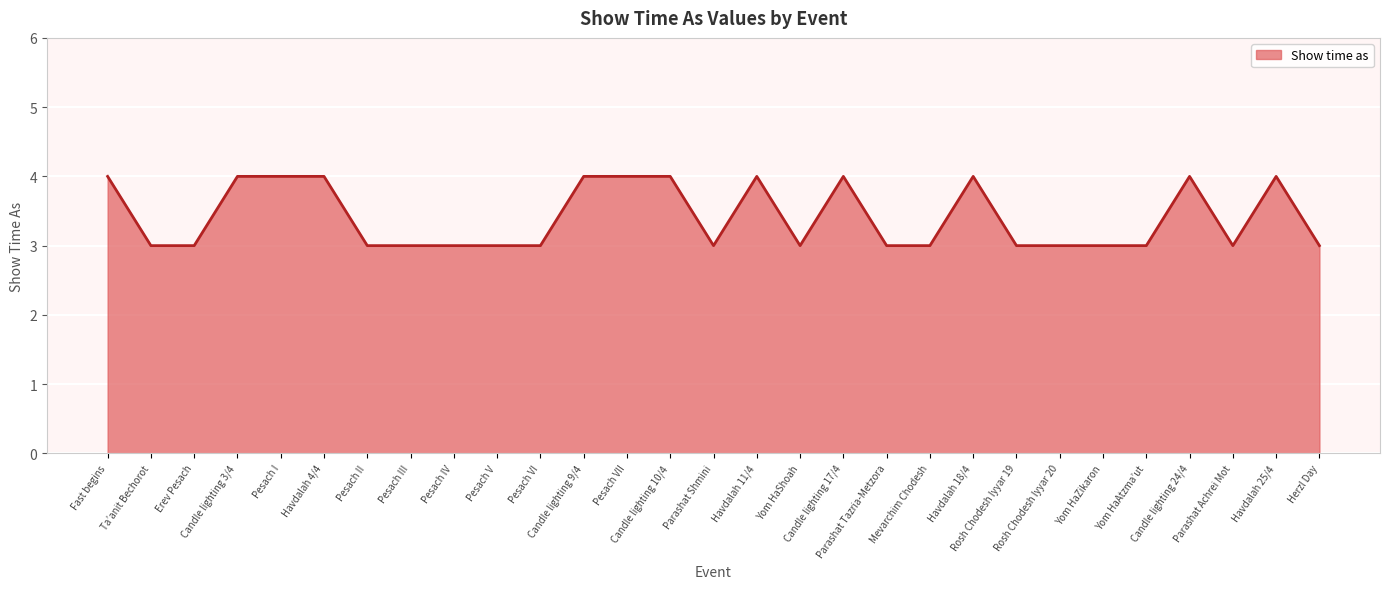

What is the minimum value shown in the chart?

3